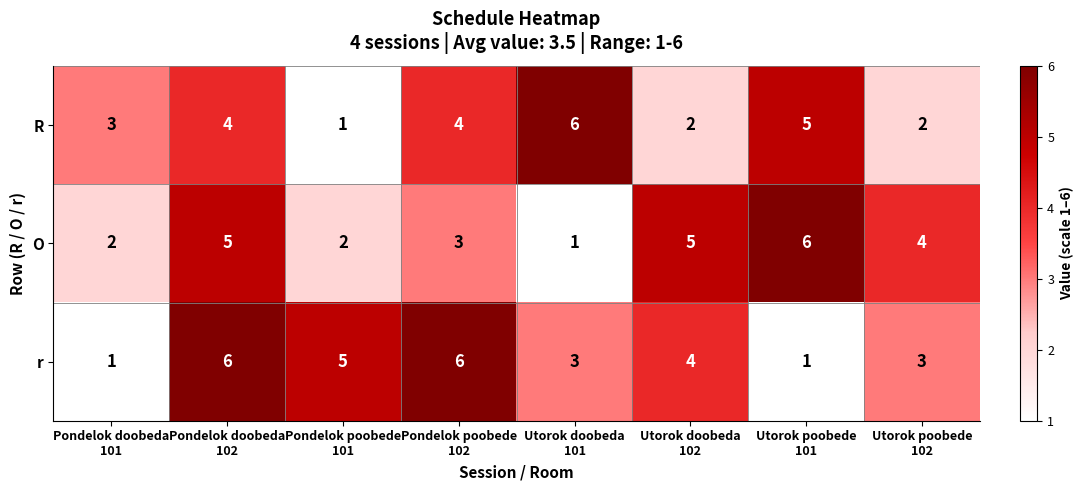

How many distinct data groups are displayed?

3